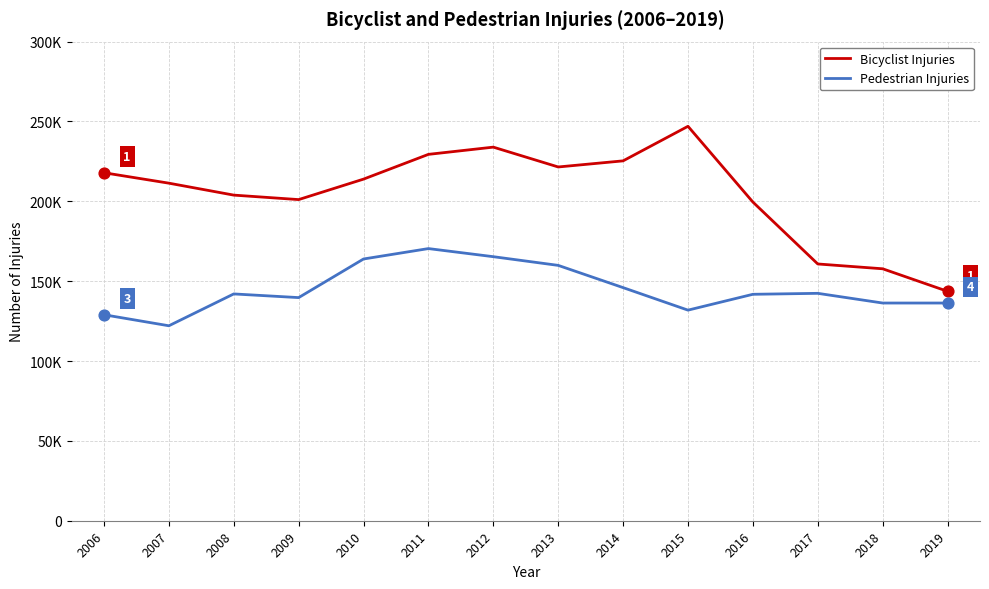

At how many categories does at least one series exceed 162418?

11